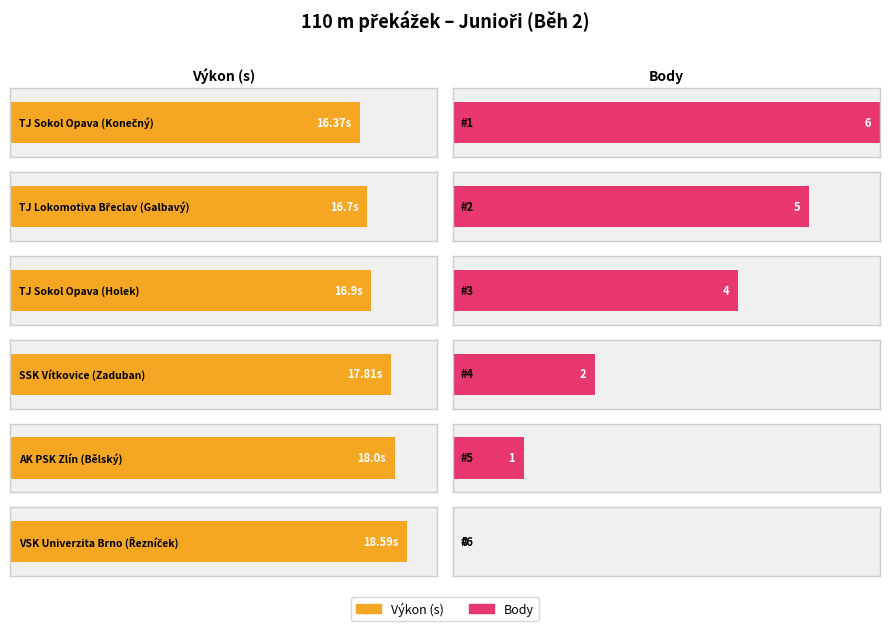

At which label does Body first exceed 4?

TJ Sokol Opava (Konečný)